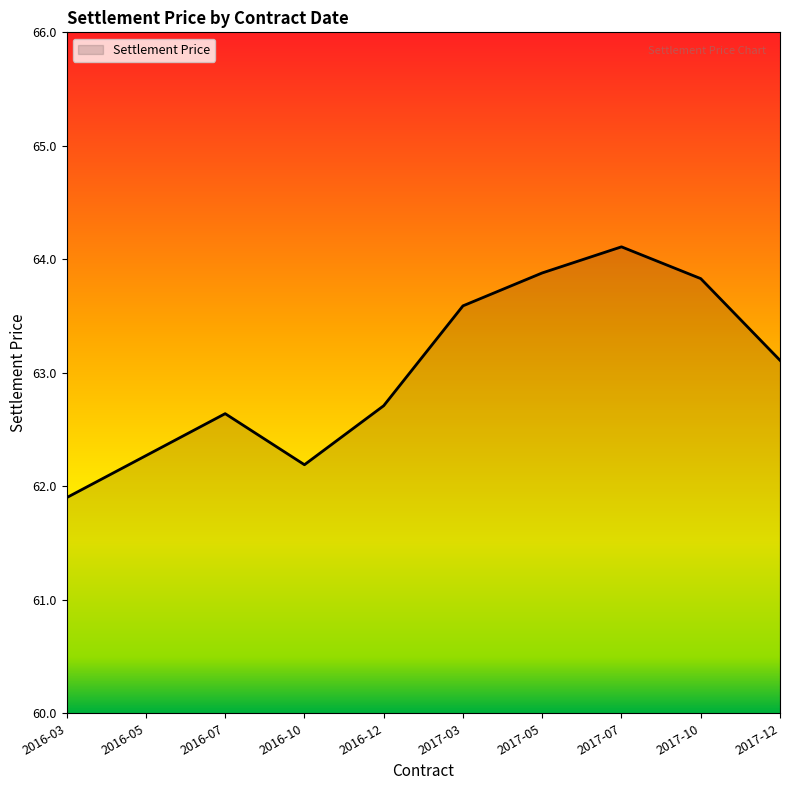

At which category does the chart reach its peak across all series?

2017-07